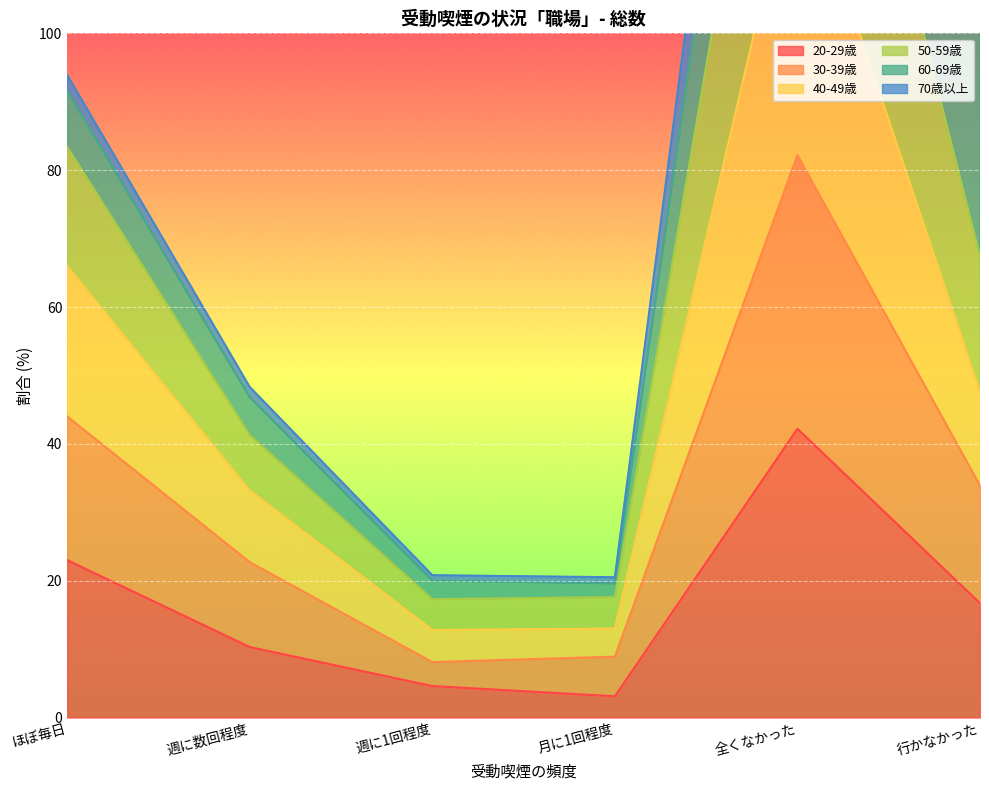

The 20-29歳 series shows 26.5 at 行かなかった. True or false?

False